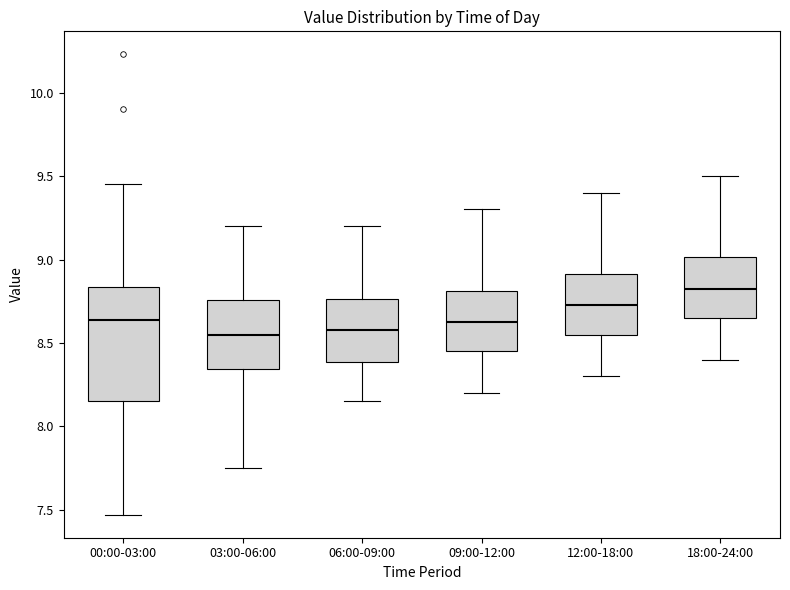

Reading left to right, transcribe this box plot: for each box, give where its median line is, the range the box spans, and where its two whiskers end, as read against the y-axis. The values are not printed on the chart, so give them approximately, as read against the axis.

00:00-03:00: median 8.65, box 8.15 to 8.85, whiskers 7.45 to 9.45
03:00-06:00: median 8.55, box 8.35 to 8.75, whiskers 7.75 to 9.20
06:00-09:00: median 8.60, box 8.40 to 8.75, whiskers 8.15 to 9.20
09:00-12:00: median 8.65, box 8.45 to 8.80, whiskers 8.20 to 9.30
12:00-18:00: median 8.75, box 8.55 to 8.90, whiskers 8.30 to 9.40
18:00-24:00: median 8.85, box 8.65 to 9.00, whiskers 8.40 to 9.50